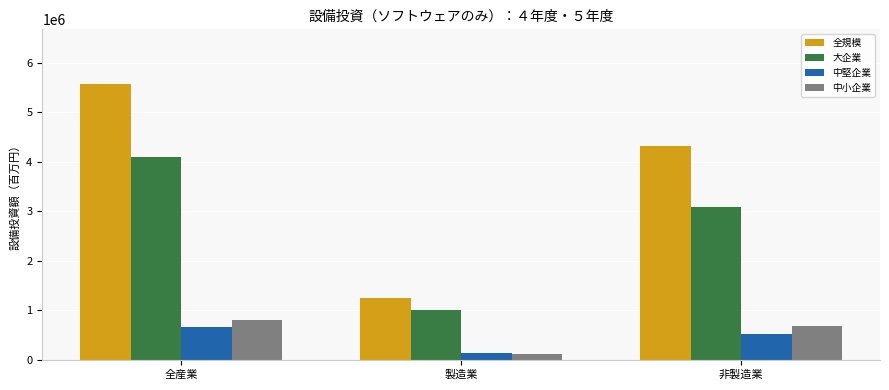

What is the label of the 2nd bar from the right?

製造業